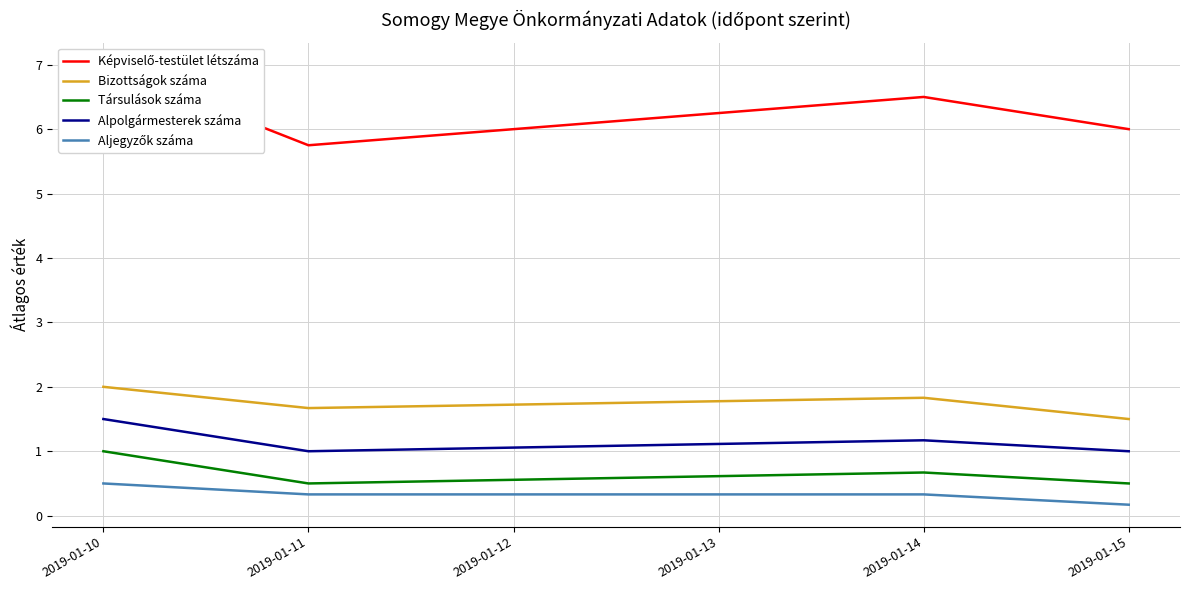

What is the sum of all Alpolgármesterek száma values?

4.7